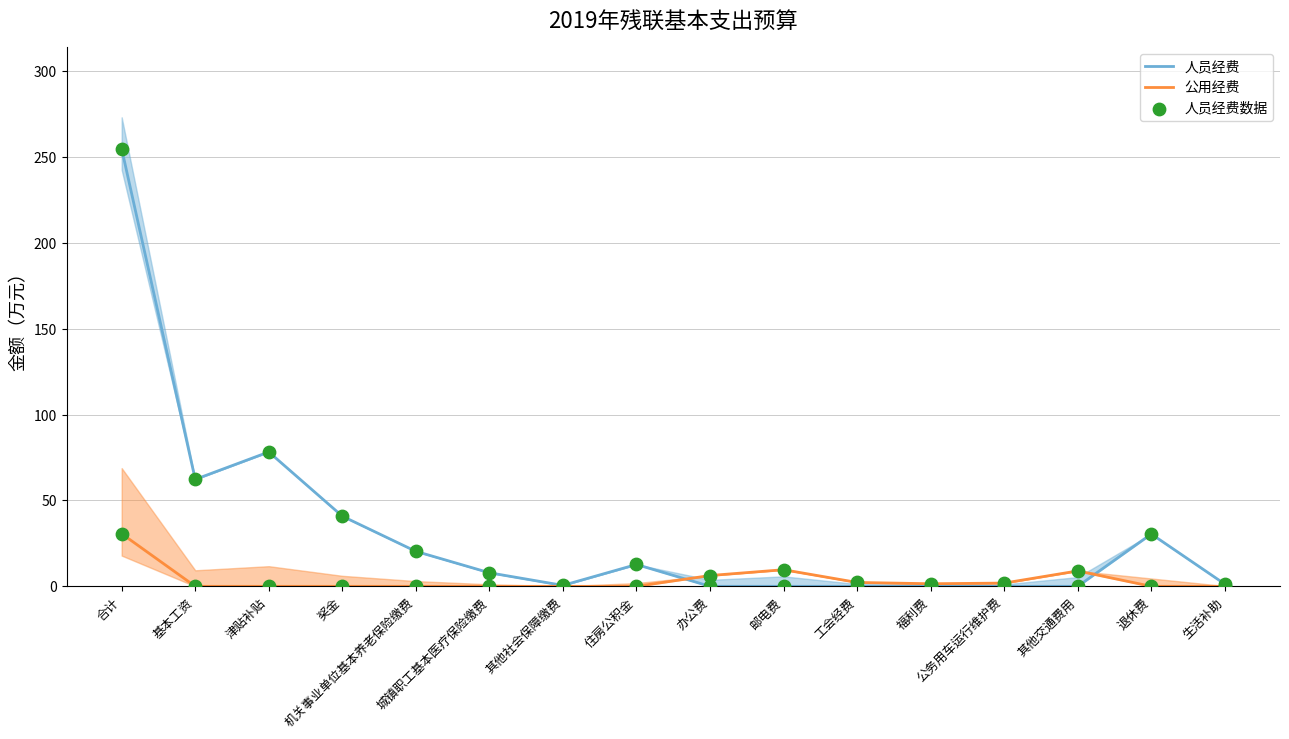

Which series contains the highest Y value?

人员经费